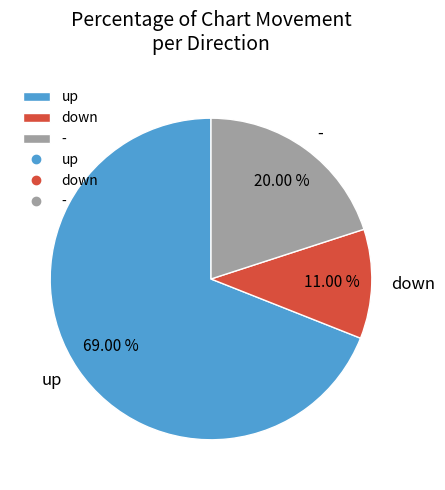

To the nearest percent, what is the combined percentage of up and down?

80%